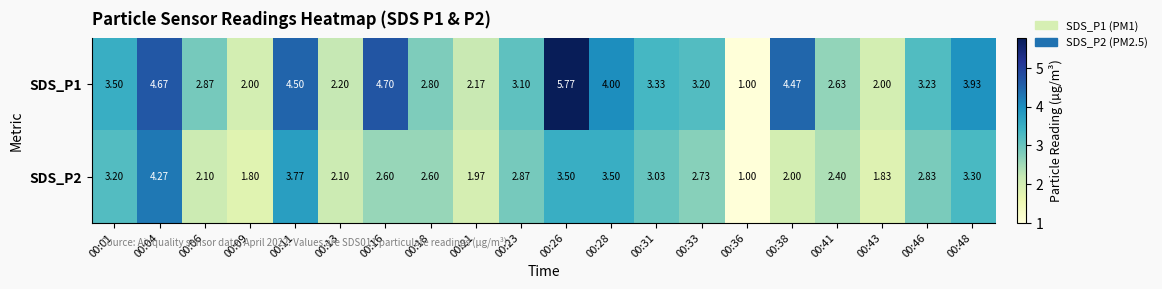

Rank the series at 00:31 from highest to lowest value.

SDS_P1, SDS_P2